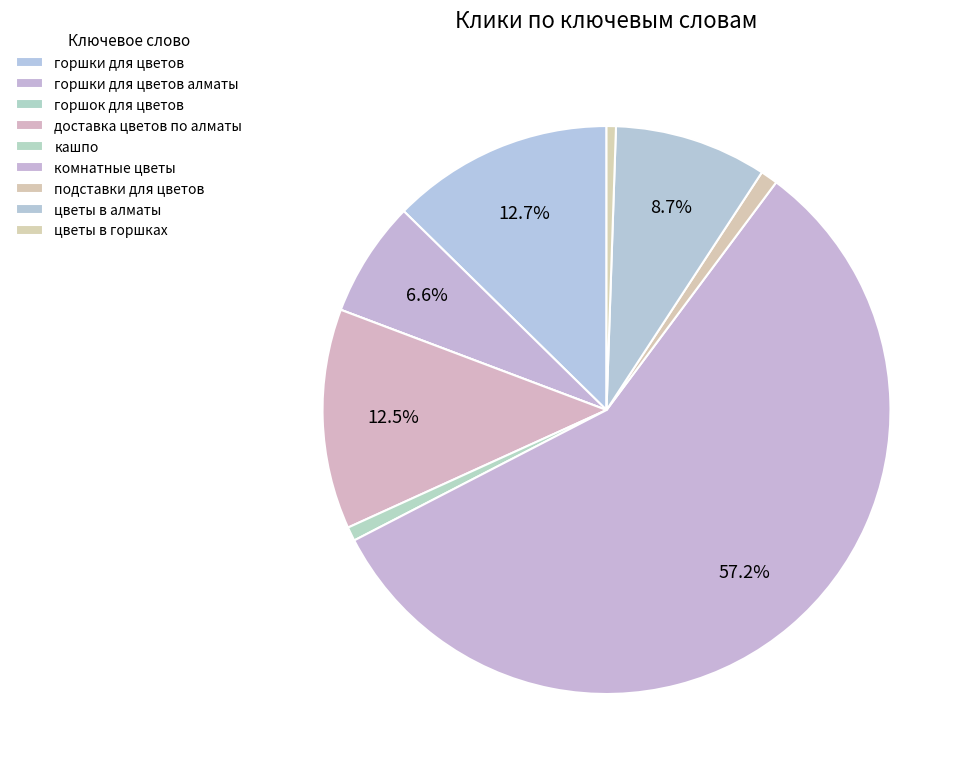

Which category has the smallest portion of the pie?

горшок для цветов